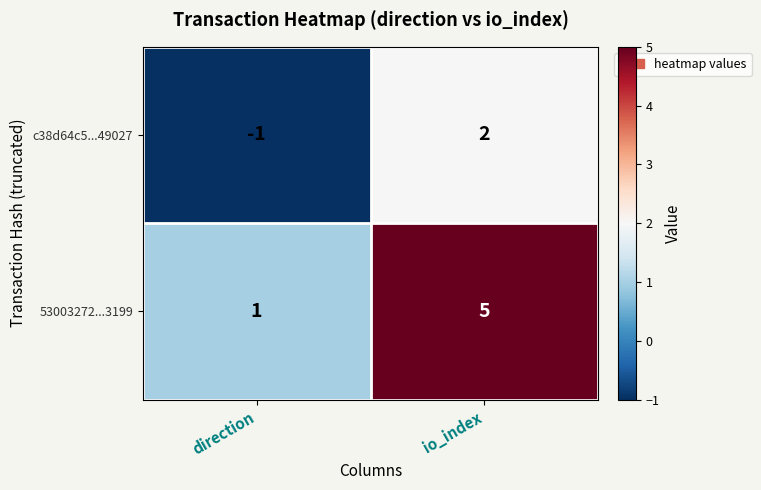

At which category is the sum across all series the highest?

io_index